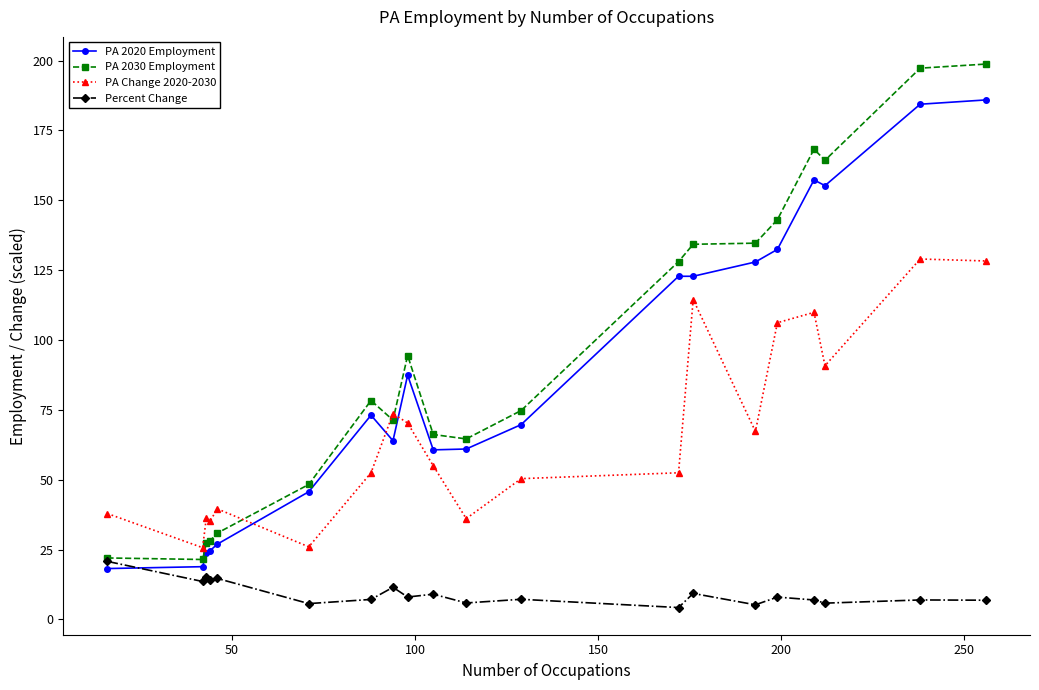

True or false: PA 2020 Employment has more than 1 points higher than both neighbors.

True